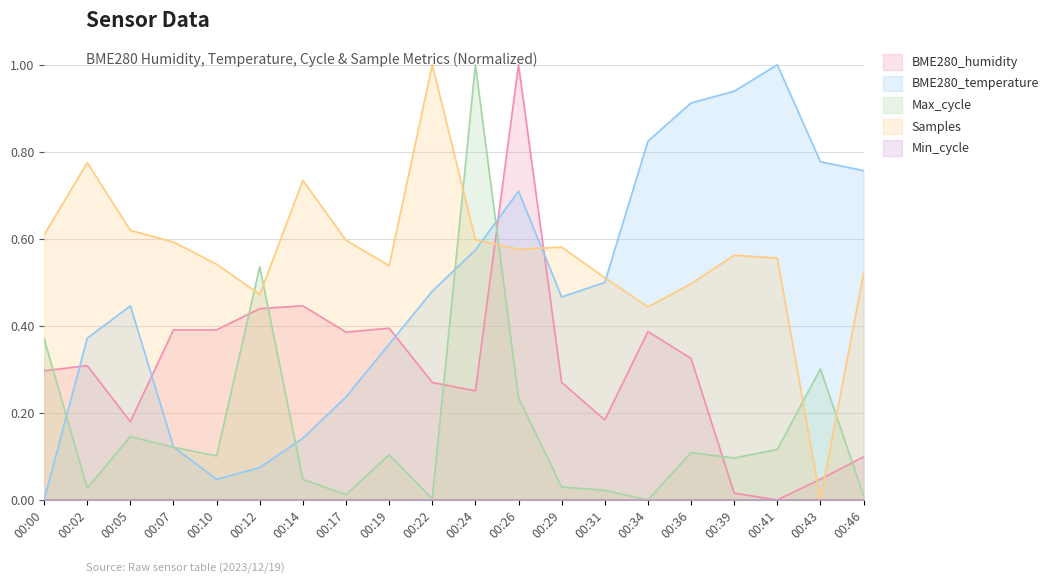

What is the difference between the Max_cycle values at 00:34 and 00:26?

0.2